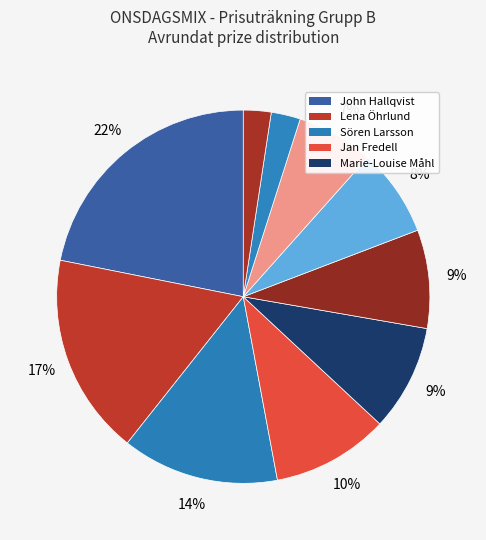

How many segments does this pie chart have?

10